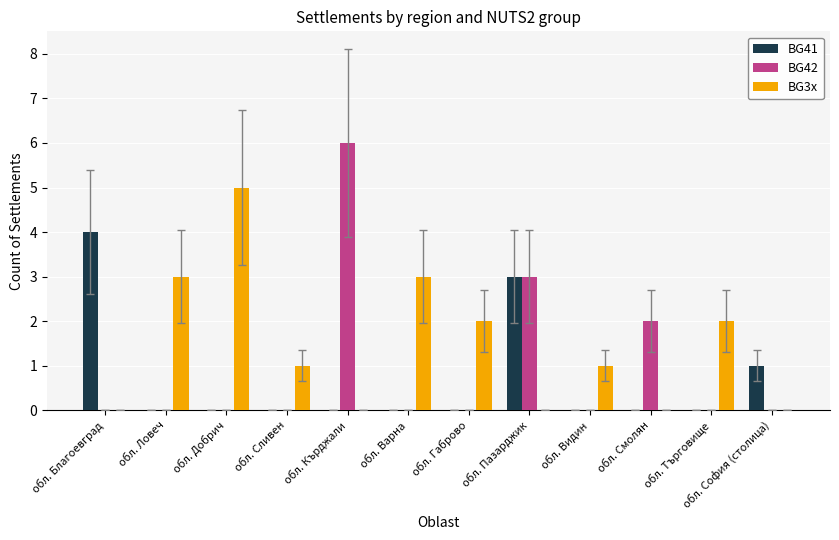

Between обл. Видин and обл. Смолян, which series saw the biggest shift?

BG42